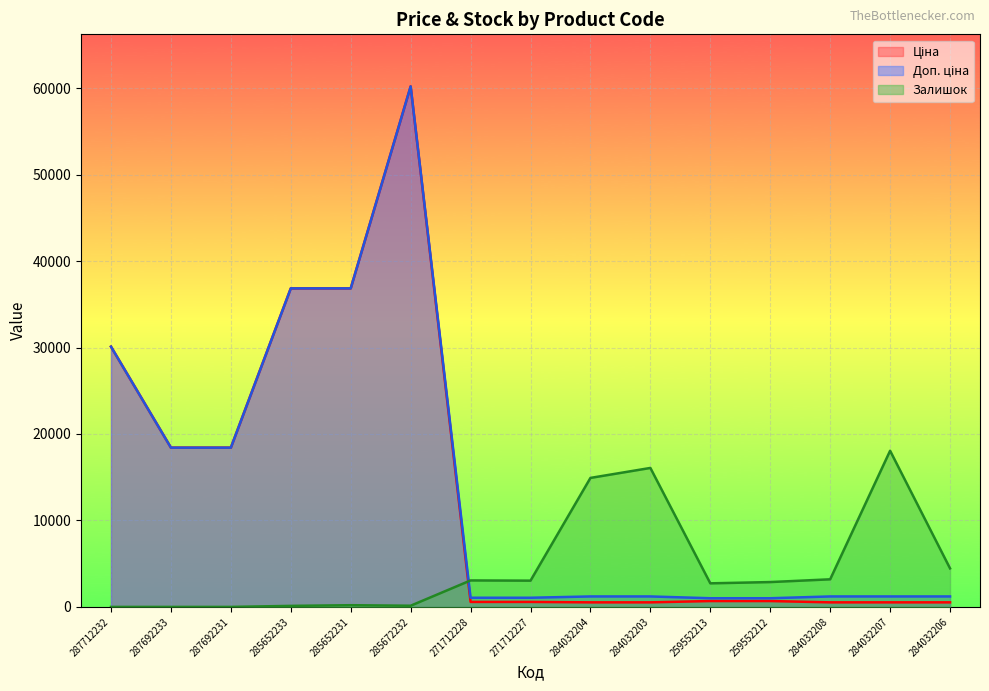

Which label corresponds to the largest value in the chart?

285672232